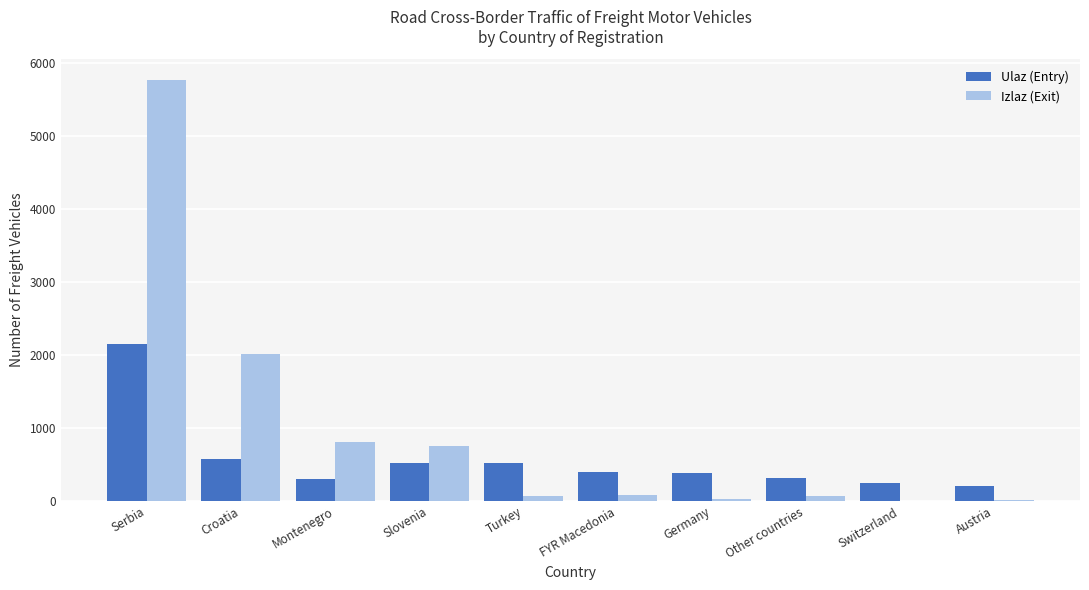

What is the maximum value for Izlaz (Exit)?

5764